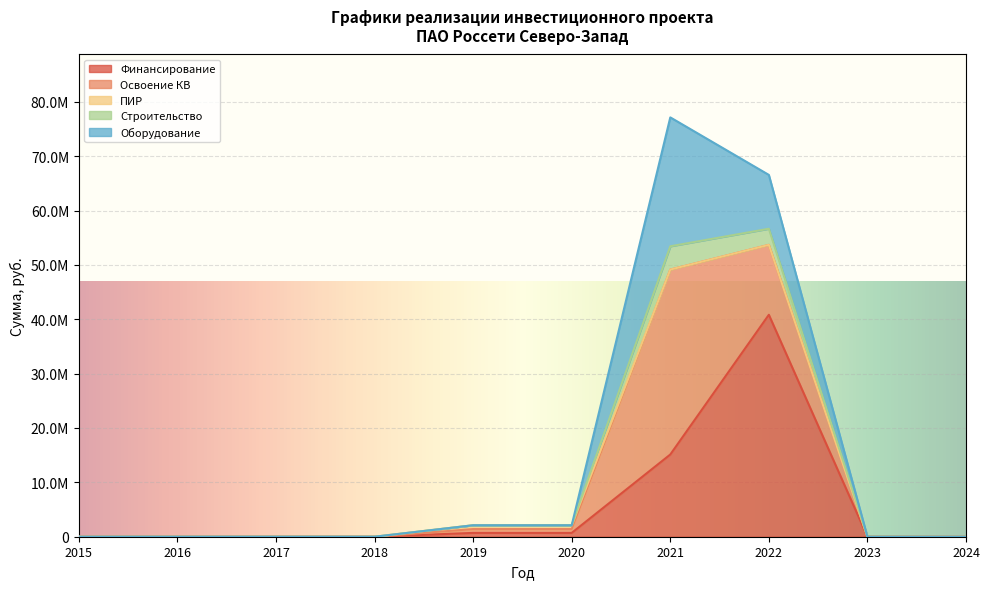

True or false: Освоение КВ has more than 0 points higher than both neighbors.

True